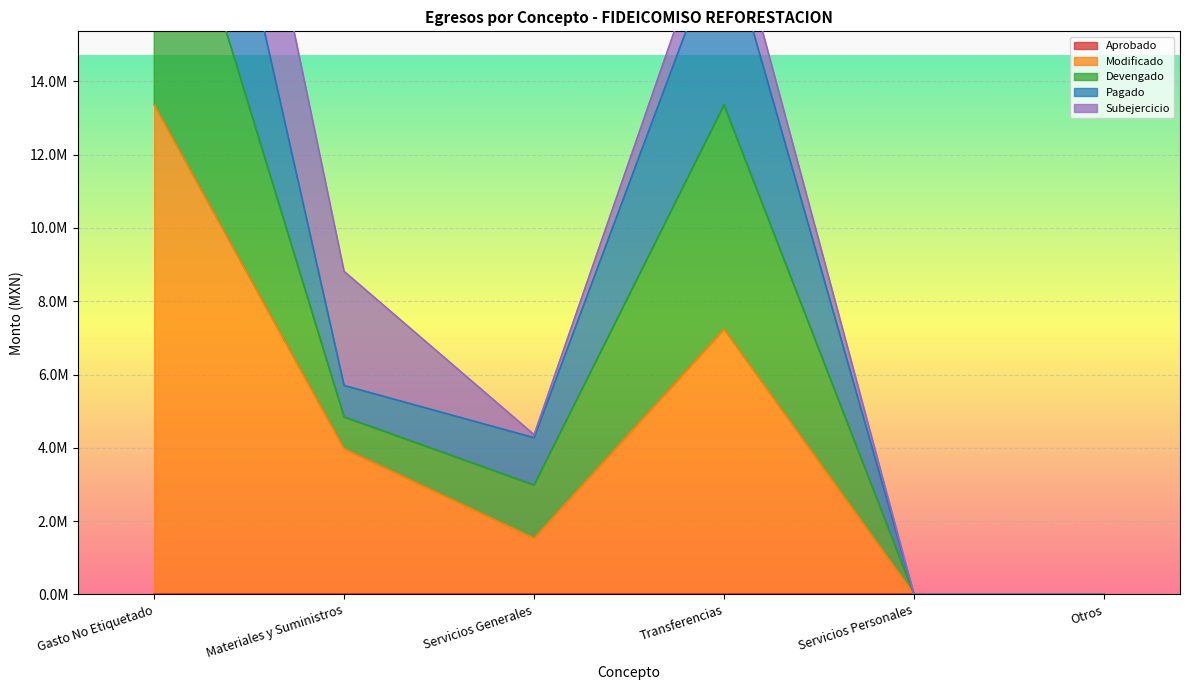

True or false: Devengado and Modificado cross at least once.

False